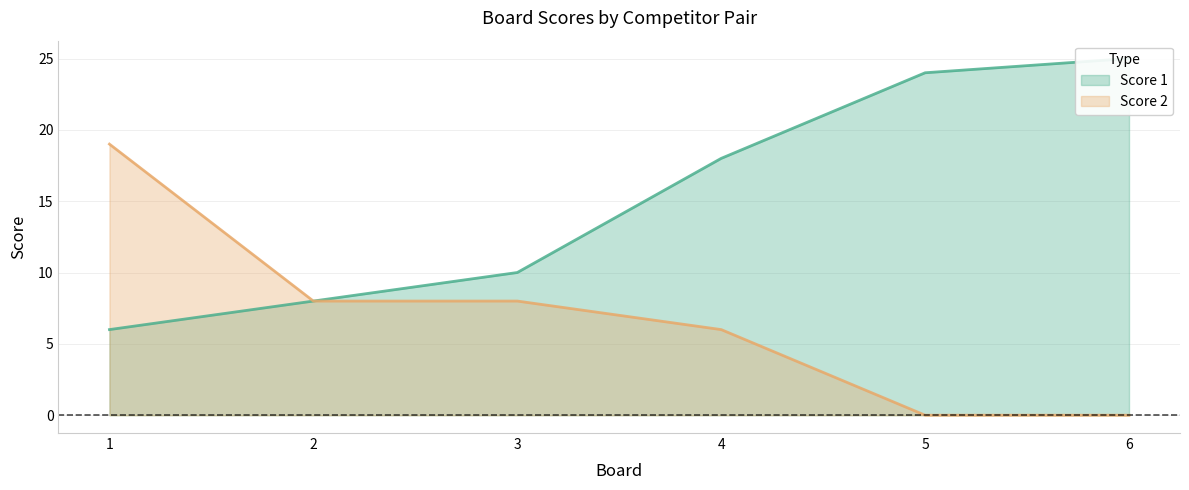

The Score 1 series shows 6 at 1. True or false?

True